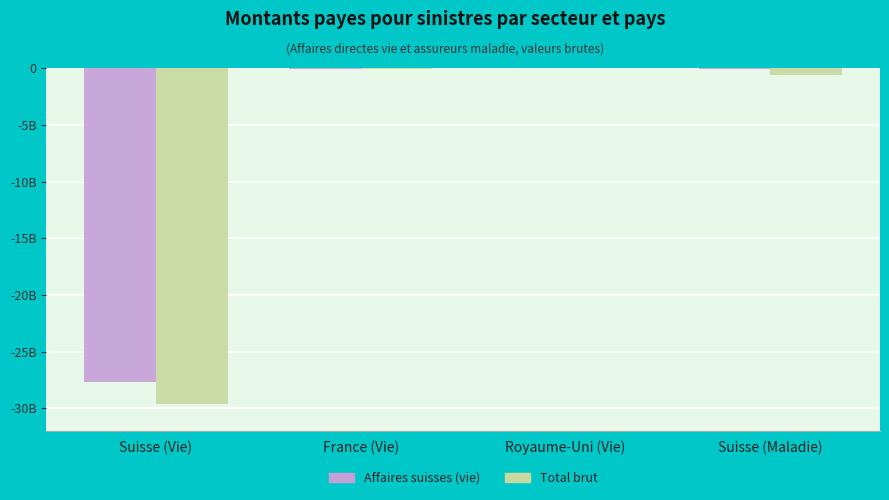

What are all the series names shown in the legend?

Affaires suisses (vie), Total brut